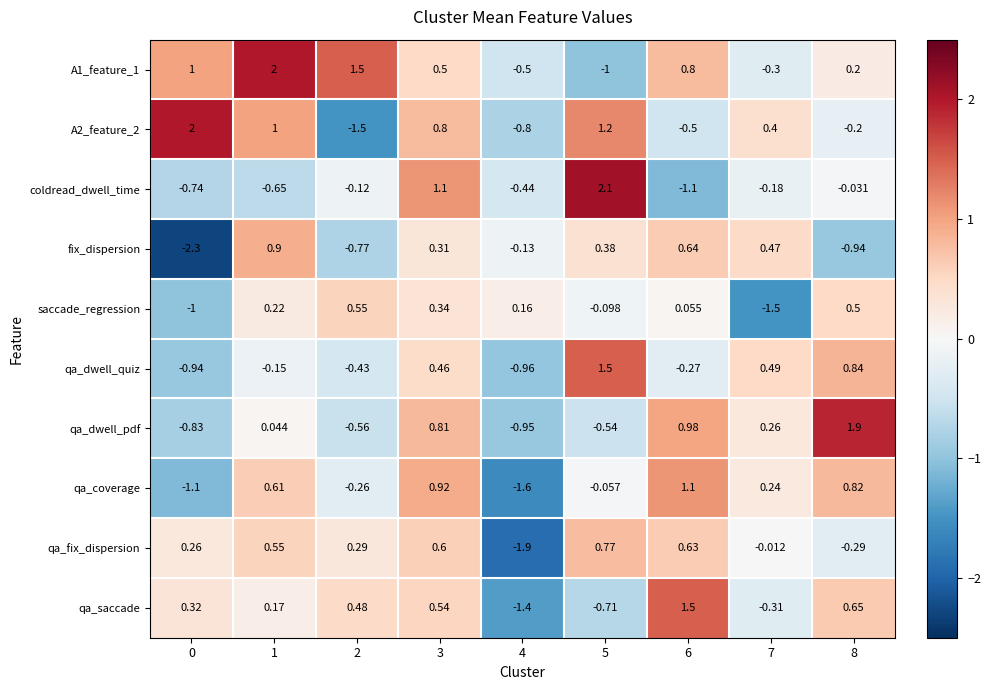

Between 5 and 8, which series saw the biggest shift?

qa_dwell_pdf